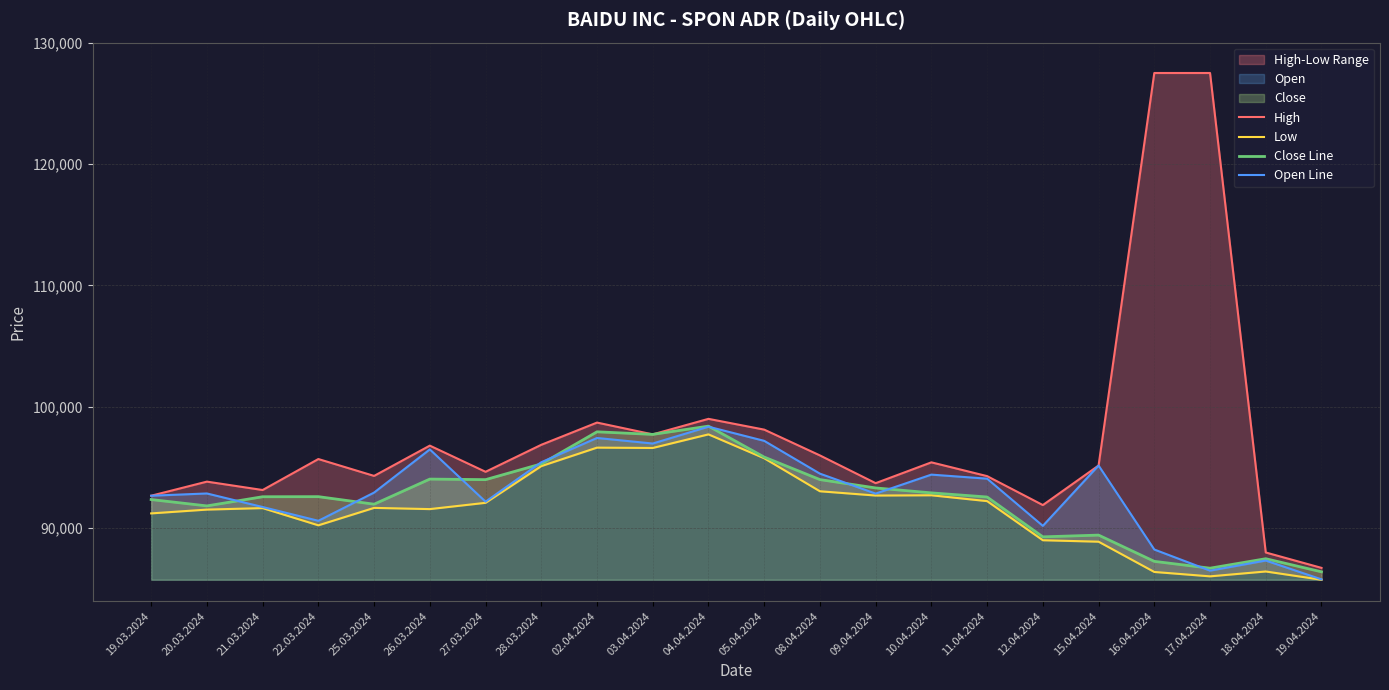

At how many categories does at least one series exceed 111222?

2